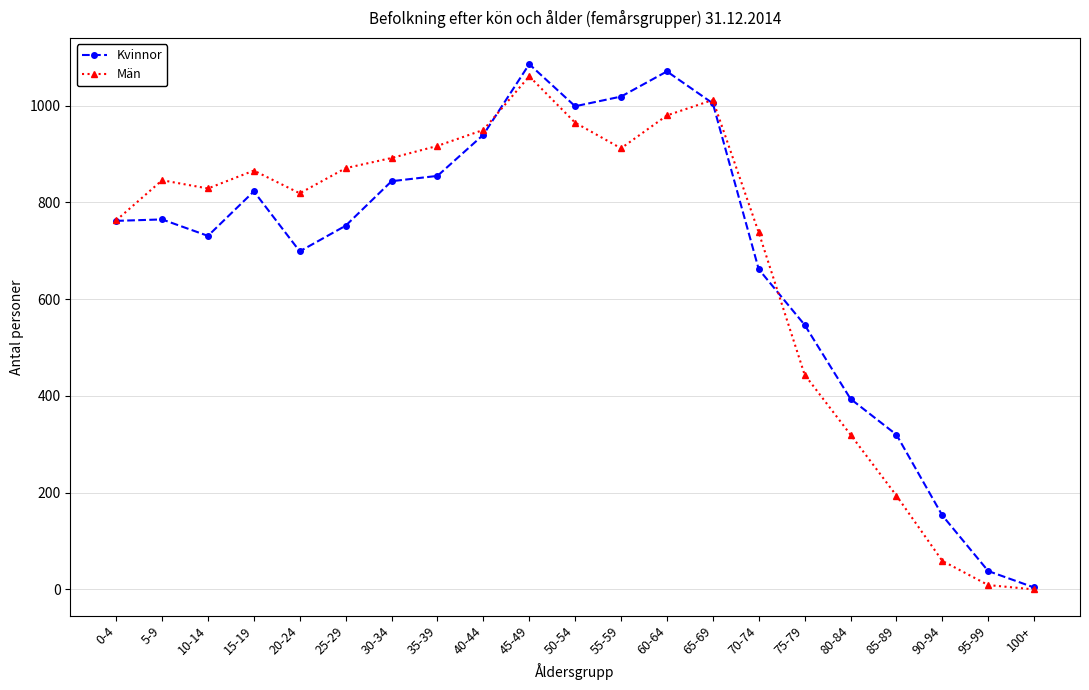

True or false: Män has more than 0 points higher than both neighbors.

True